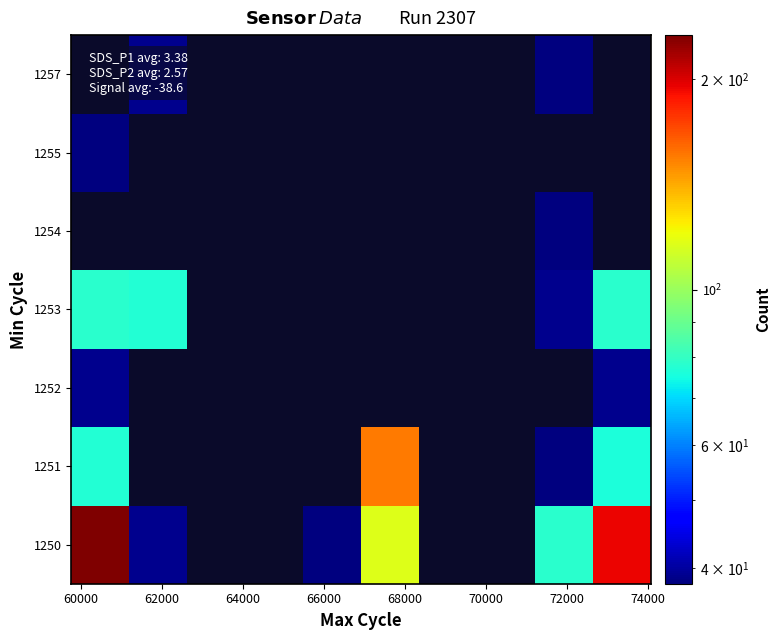

At how many categories does at least one series exceed 162?

2